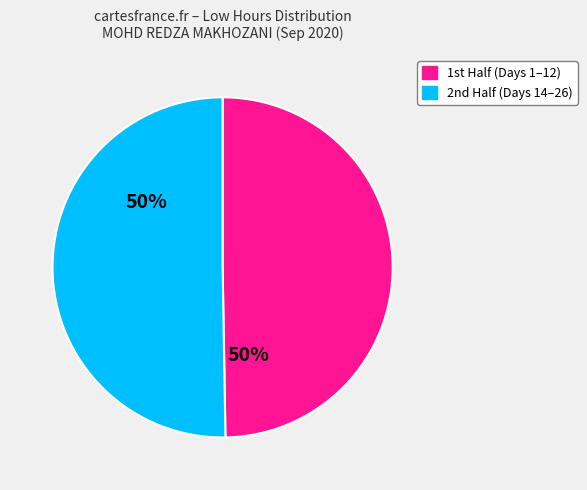

To the nearest percent, what is the average slice percentage?

50%